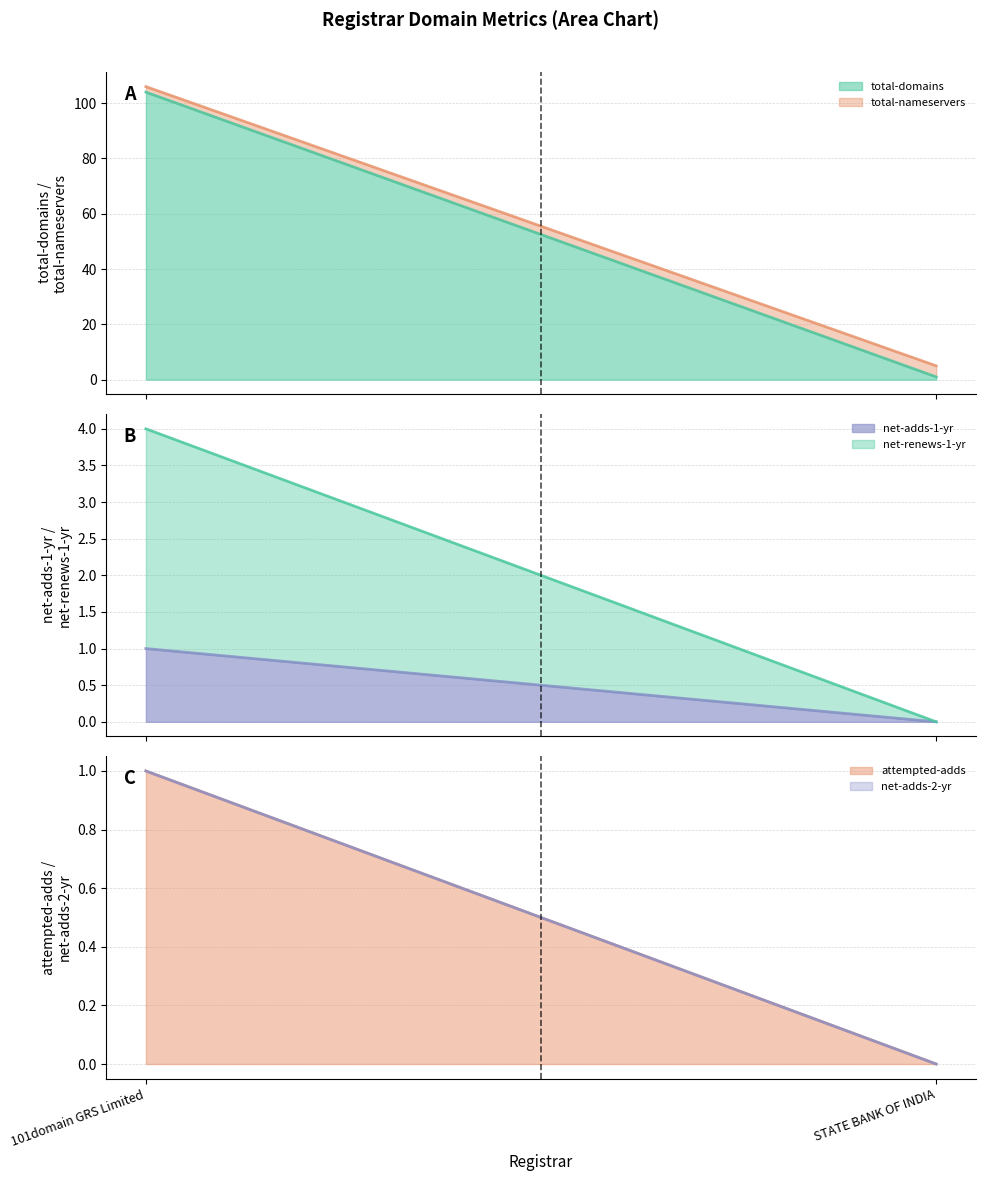

How many values in attempted-adds are above zero?

1